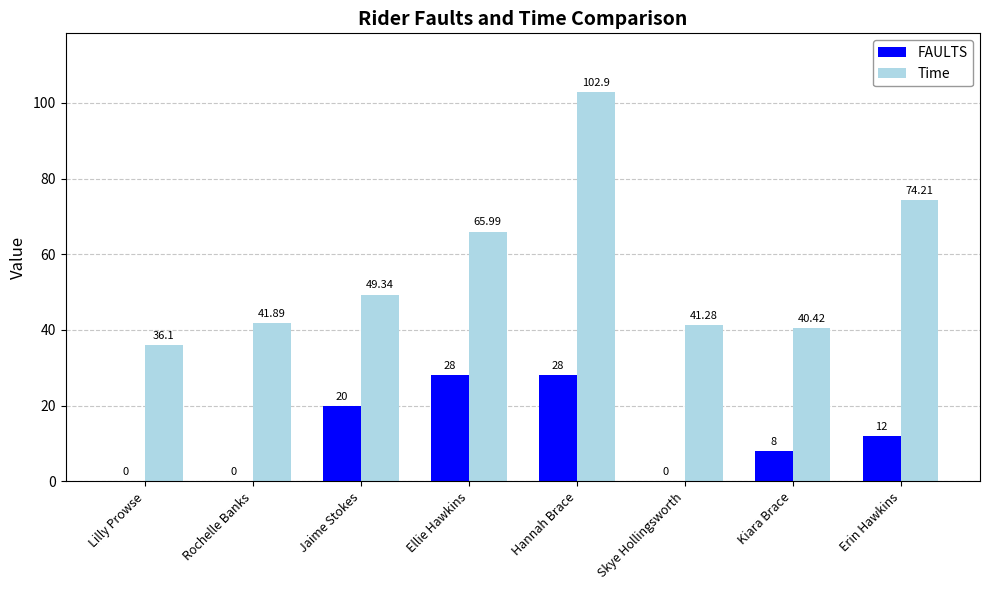

What is the sum of all Time values?

452.1